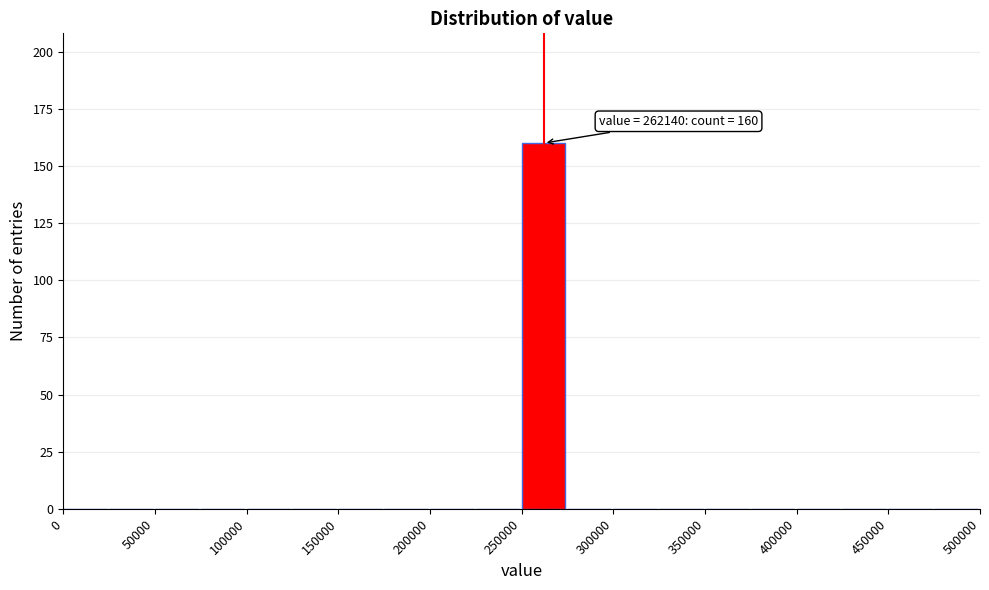

Which range on the x-axis has the tallest bar?

250000 to 275000